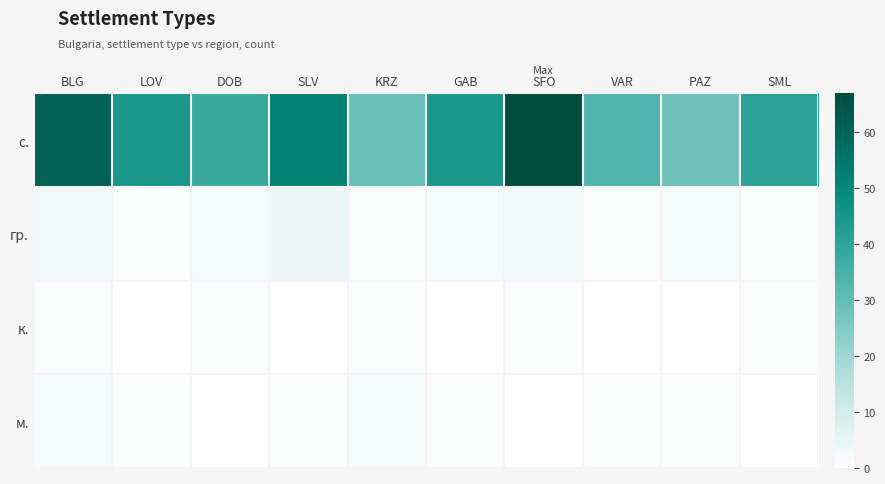

At SLV, list the series in order from smallest to largest.

к., м., гр., с.